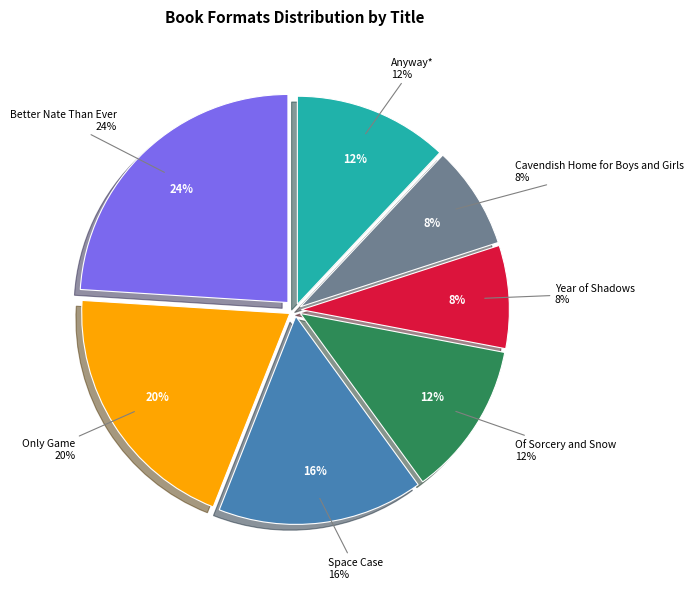

To the nearest percent, what is the average slice percentage?

14%